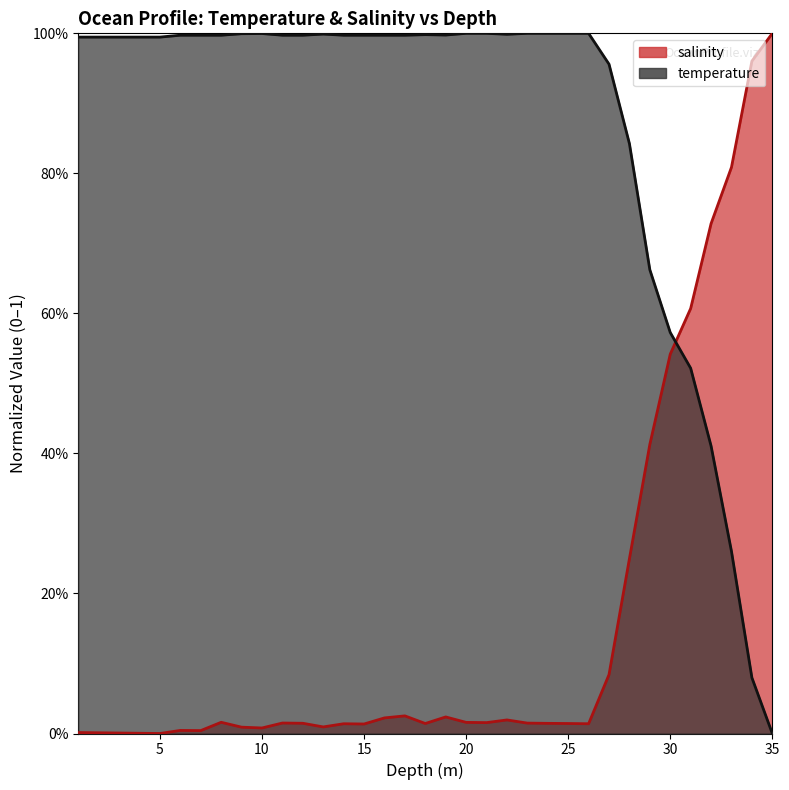

How many lines are shown in the chart?

2